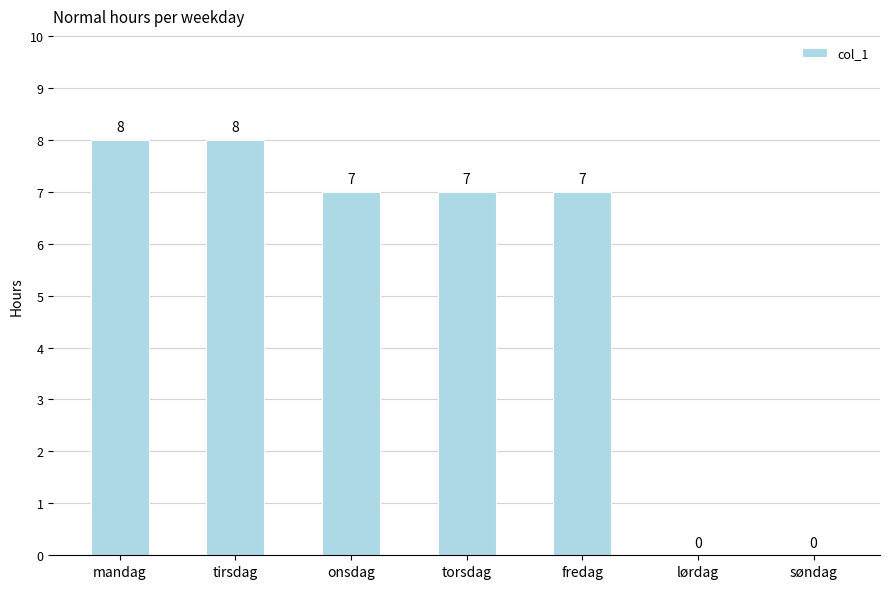

Between lørdag and fredag, which is larger?

fredag